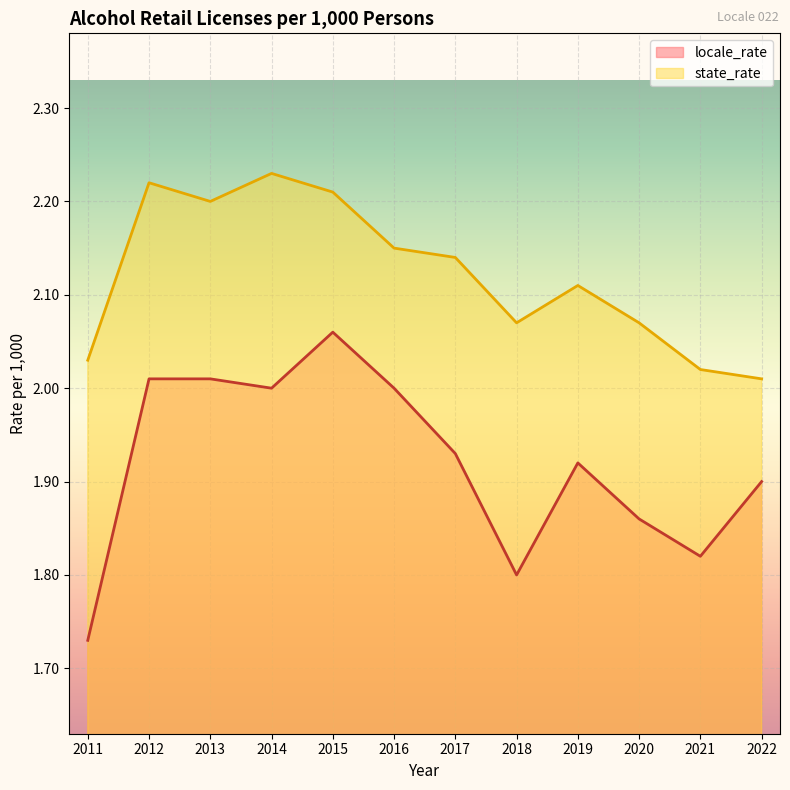

What is the average value of the locale_rate series?

1.9